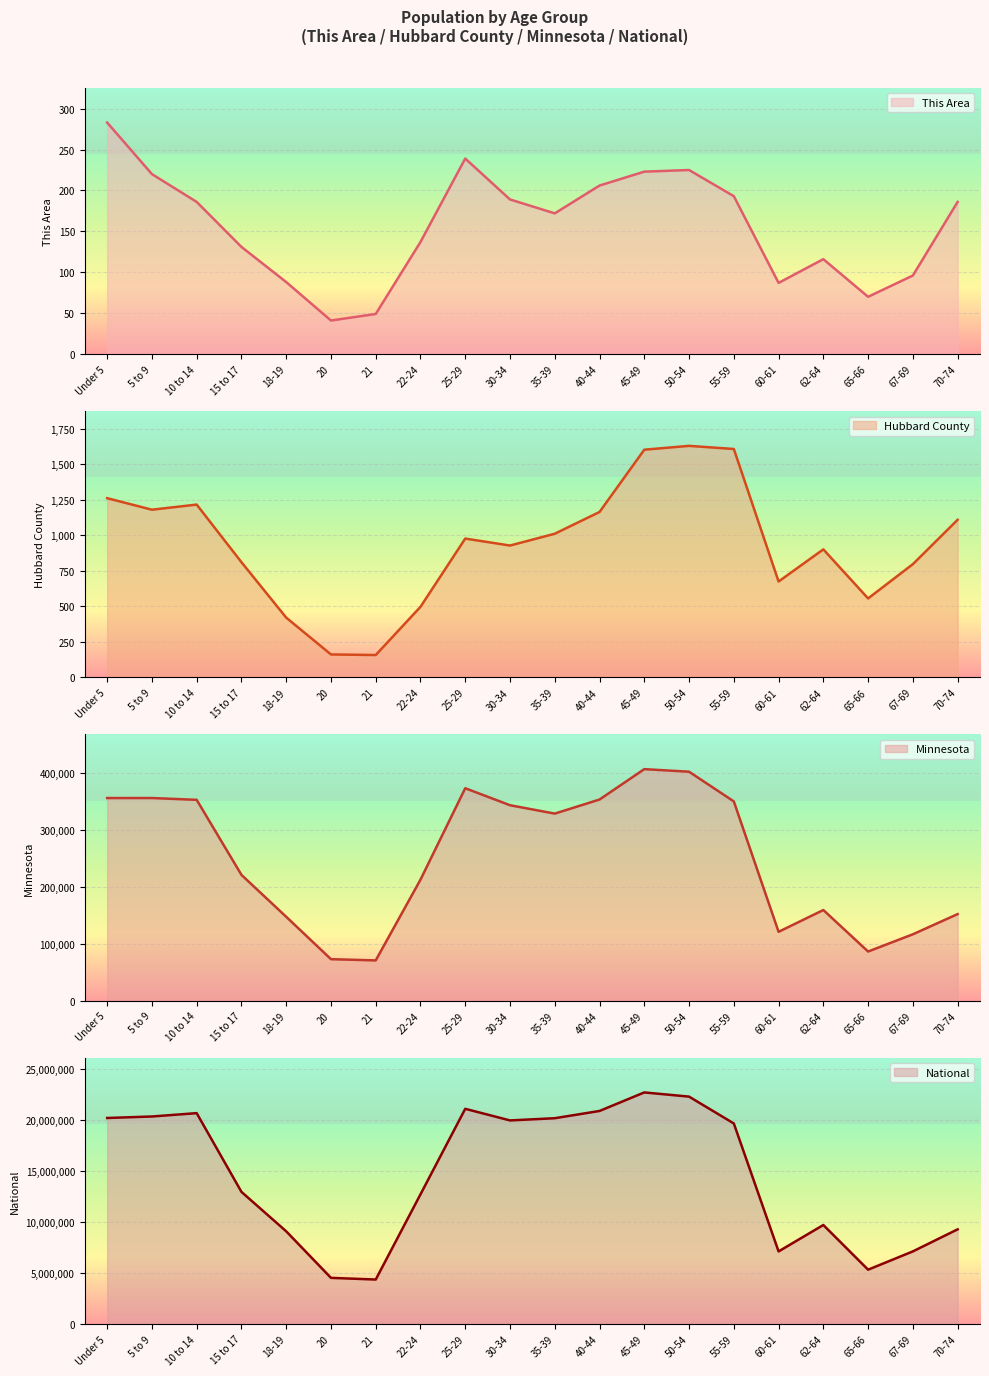

Which series has the largest range (max minus min)?

National